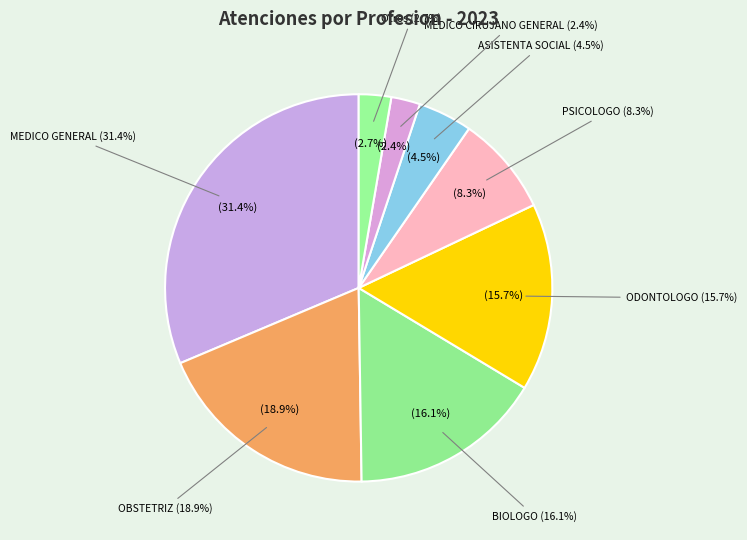

Is it true that MEDICO CIRUJANO GENERAL is 2% of the pie?

True